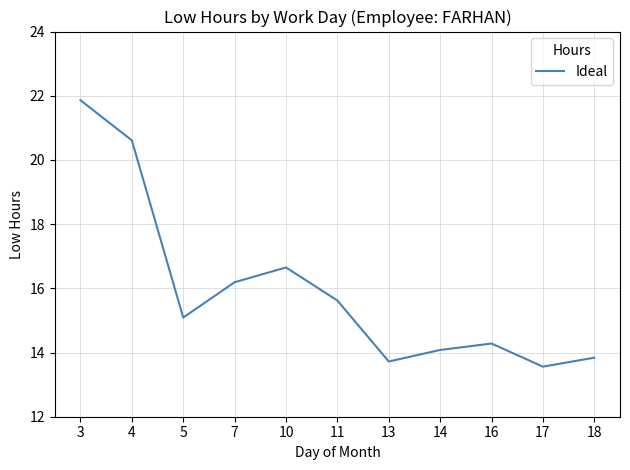

The chart shows a value of 8.8 at 17. True or false?

False